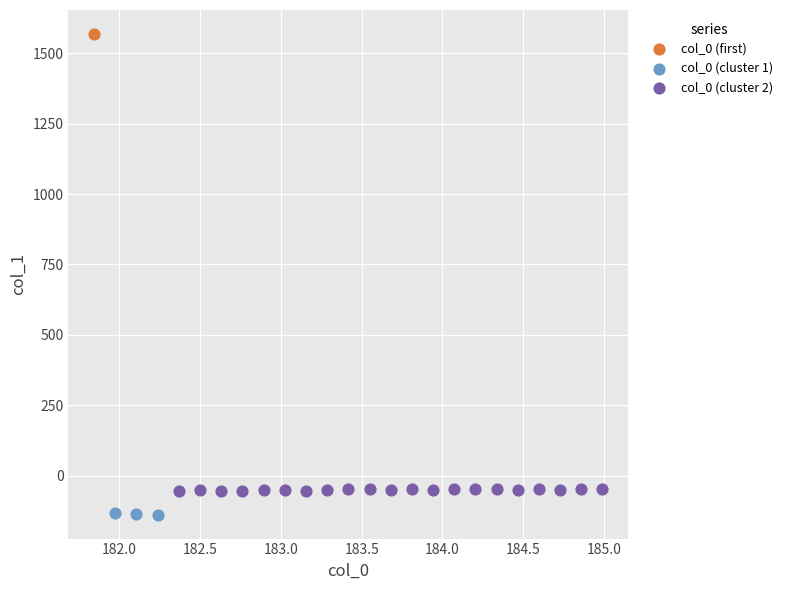

What are all the series names shown in the legend?

col_0 (first), col_0 (cluster 1), col_0 (cluster 2)